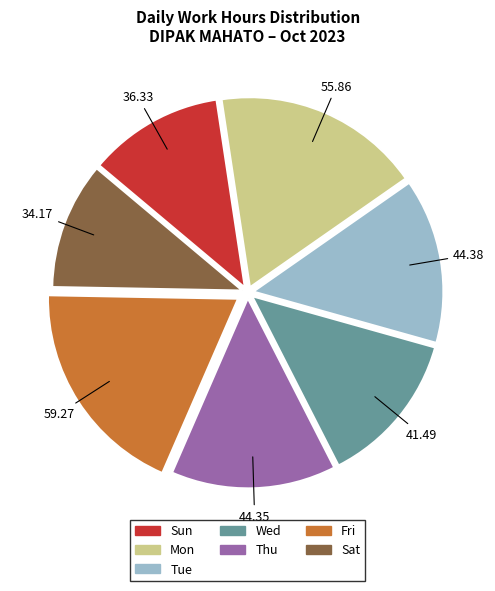

Is there any slice that represents more than half of the pie?

No